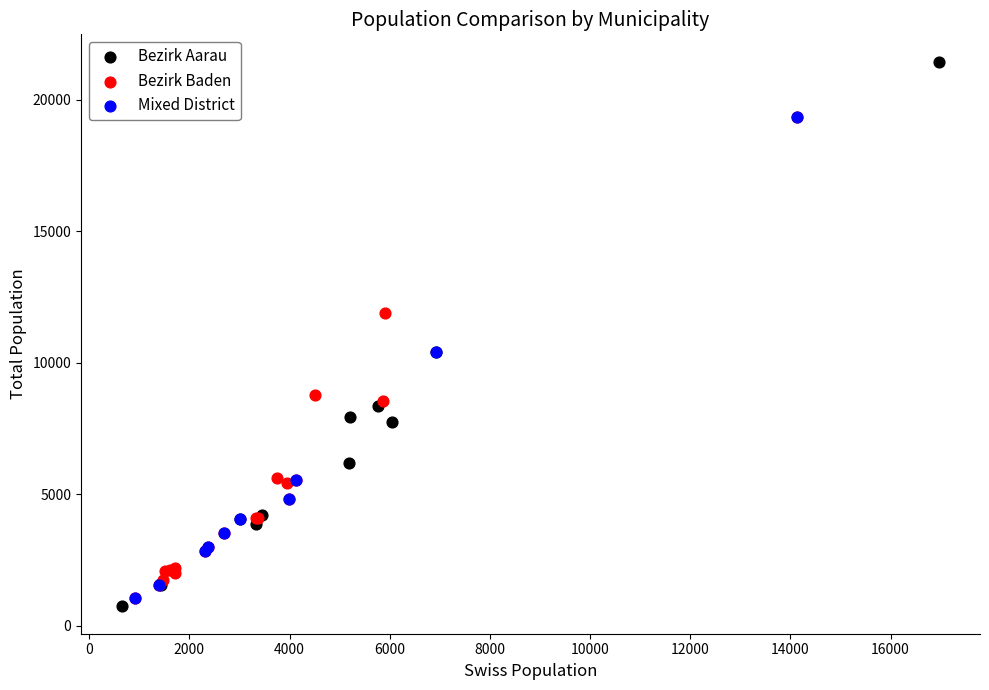

Which series has the largest Y range (max minus min)?

Bezirk Aarau